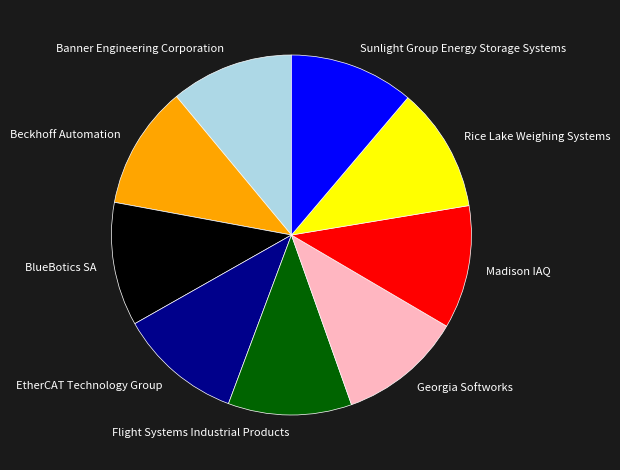

How many segments does this pie chart have?

9